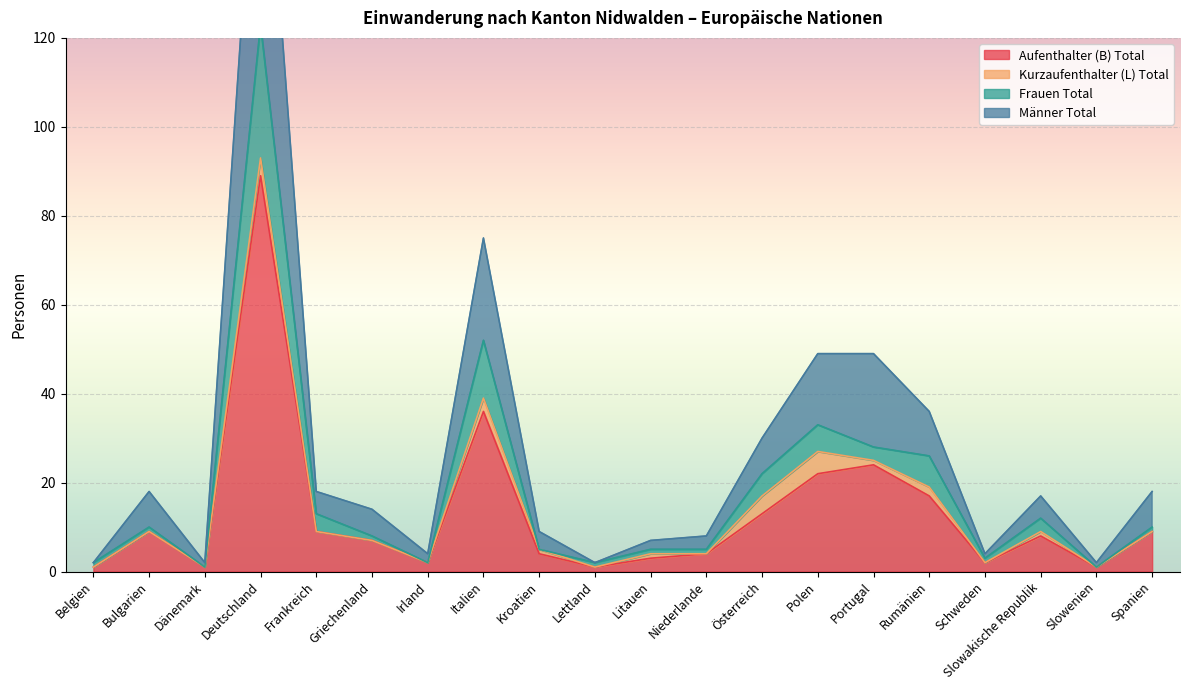

True or false: Aufenthalter (B) Total has a value of 9 at Bulgarien.

True